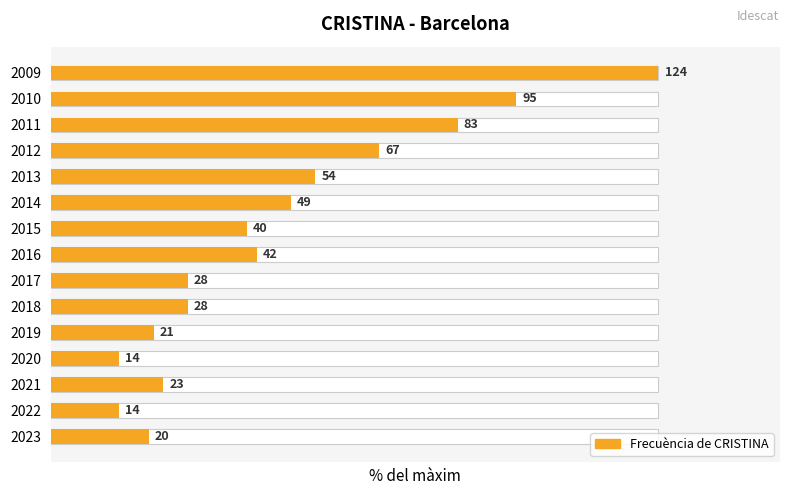

Reading left to right, extract all data points from this chart.

16.1	11.3	18.5	11.3	16.9	22.6	22.6	33.9	32.3	39.5	43.5	54.0	66.9	76.6	100.0